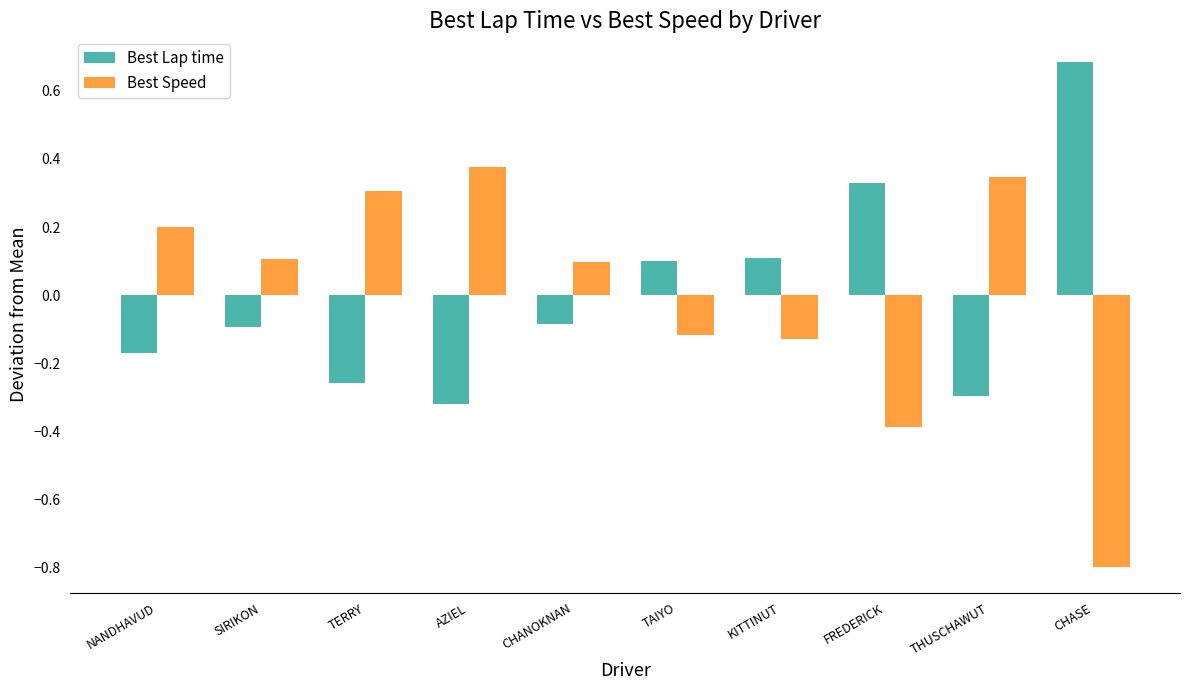

What is the minimum value shown in the chart?

-0.8